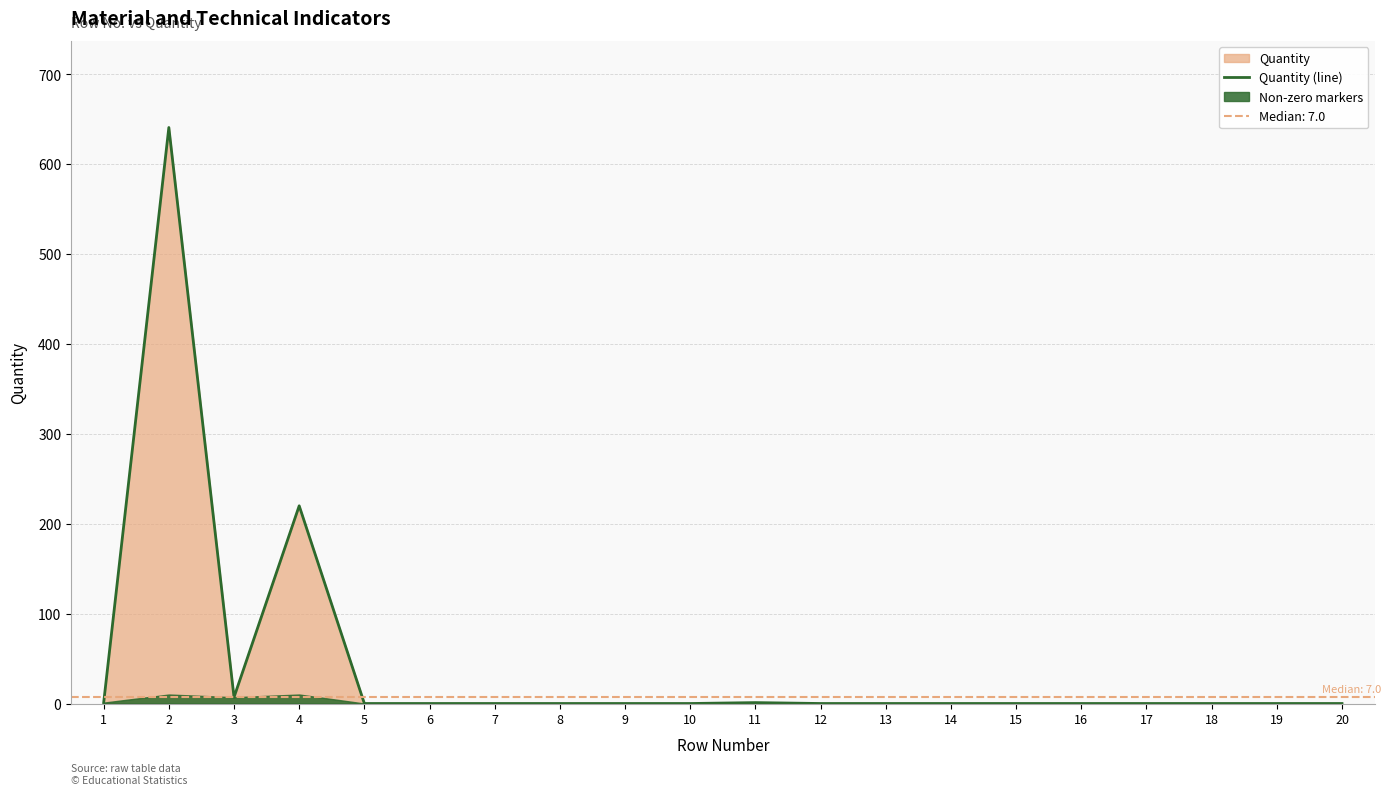

How many interior local valleys (lower than both neighbors) does the data have?

1